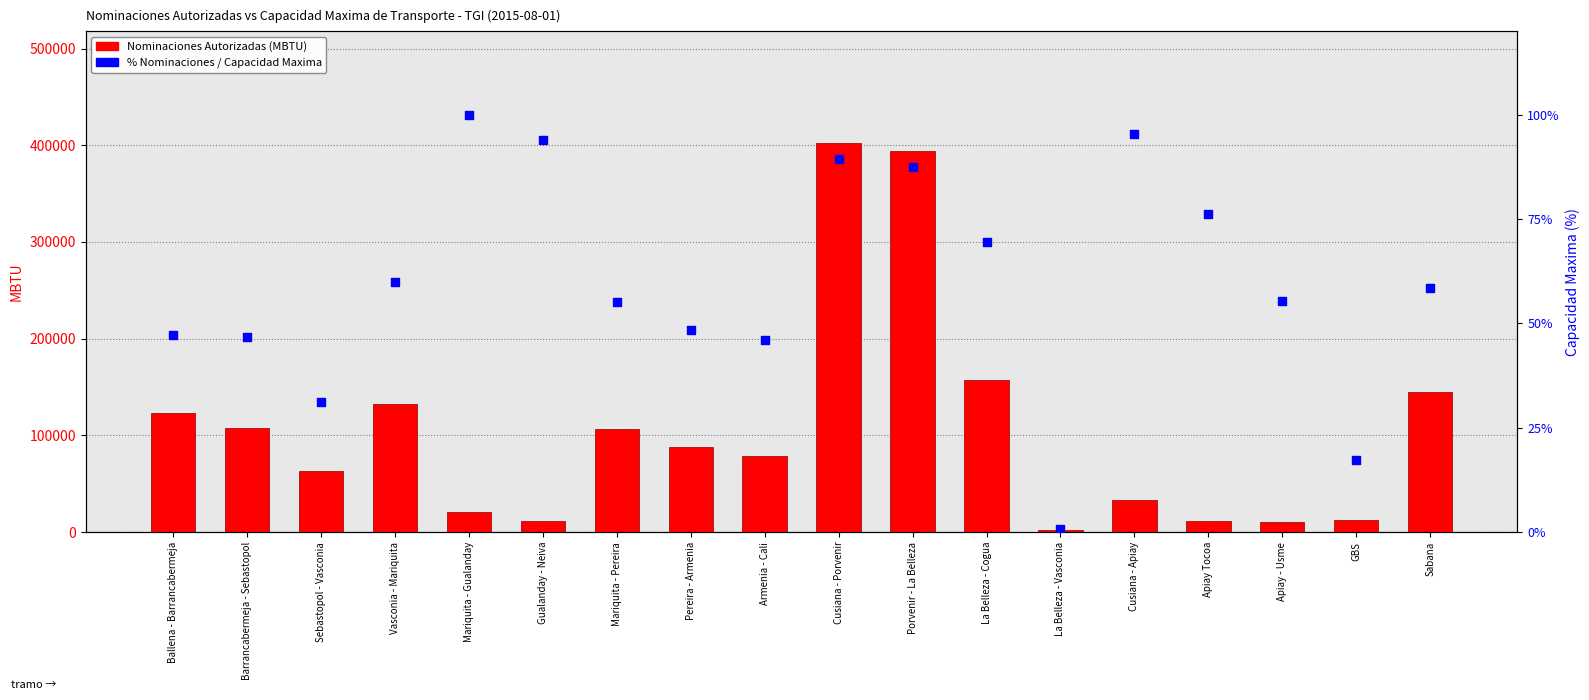

Which series has the widest spread of Y values?

Nominaciones Autorizadas (MBTU)